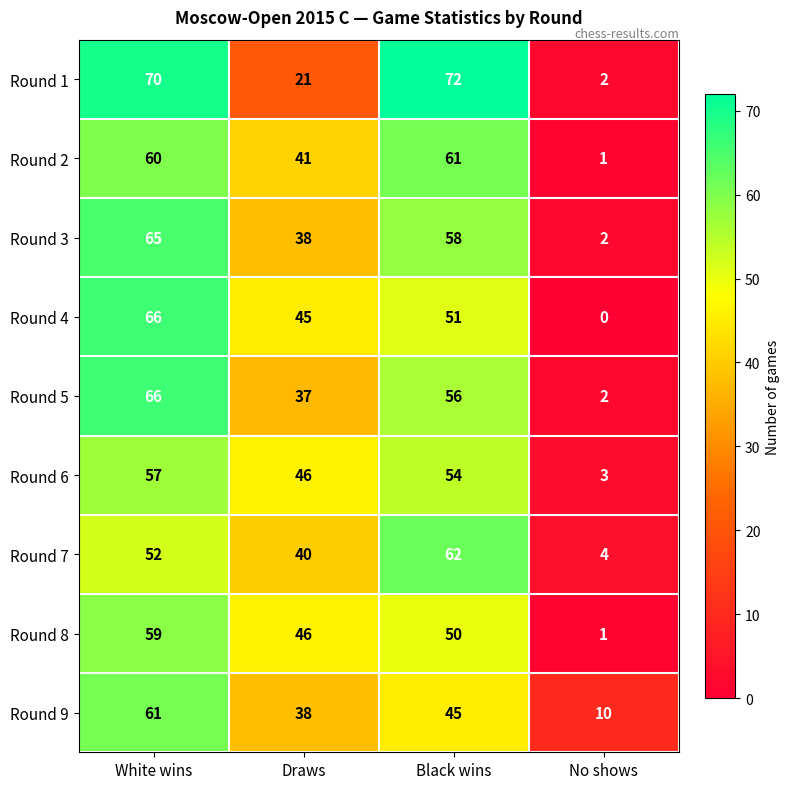

Between Black wins and No shows, which series saw the biggest shift?

Round 1